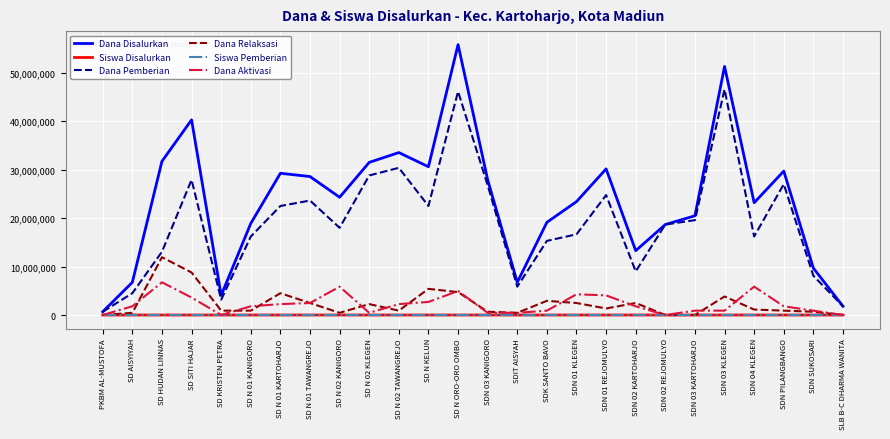

Which series changed the most between SD N 01 TAWANGREJO and SDN 01 KLEGEN?

Dana Pemberian